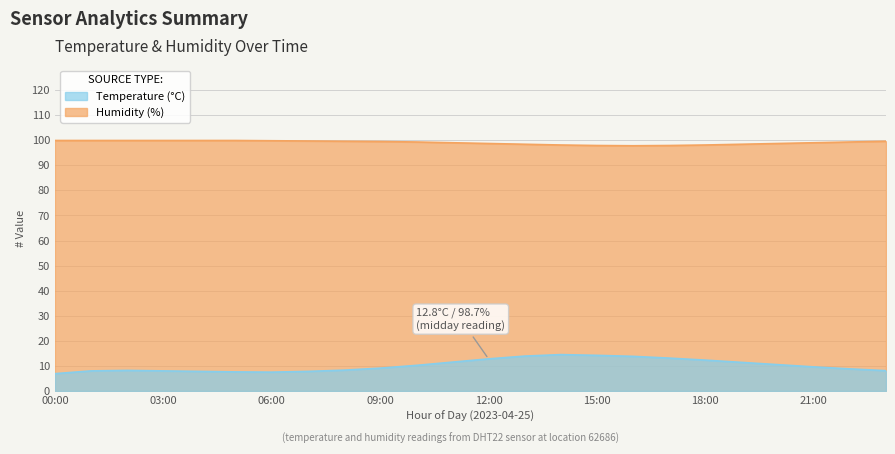

True or false: humidity and temperature intersect in this chart.

False